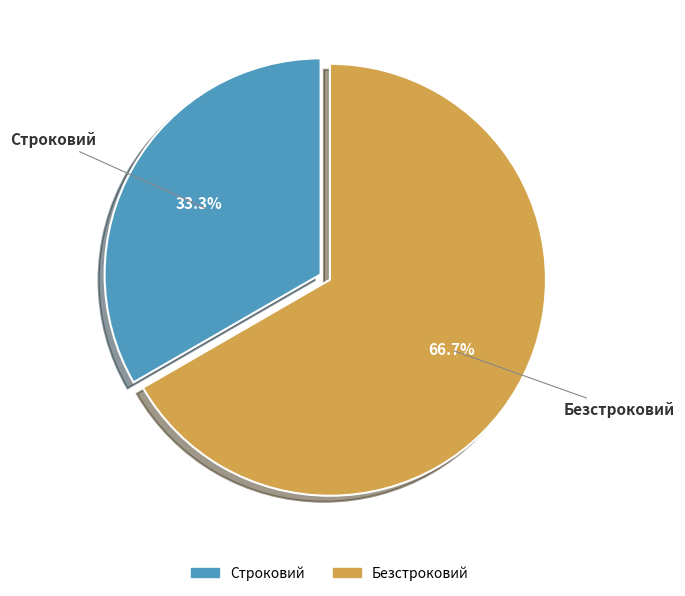

How many segments does this pie chart have?

2